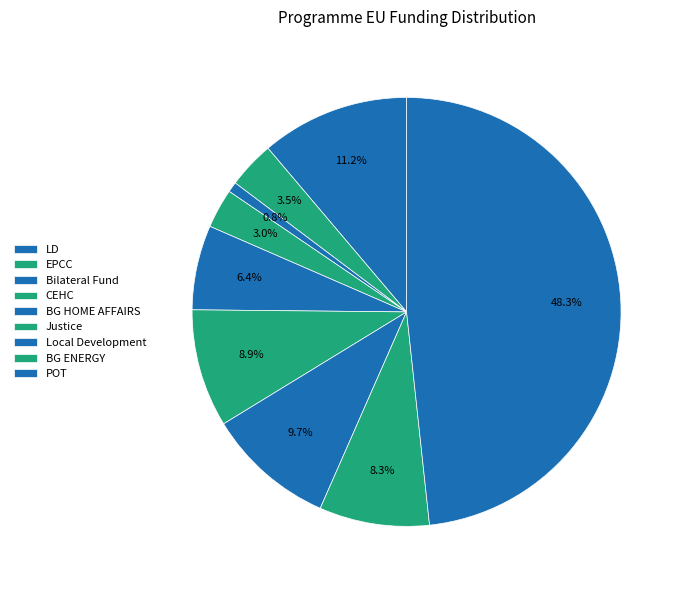

The Local Development slice represents 18% of the pie. True or false?

False